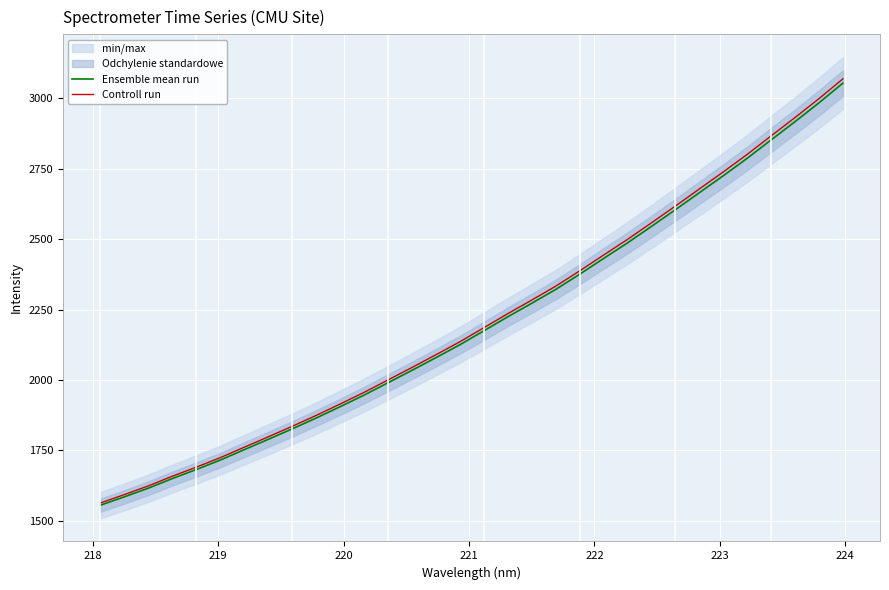

True or false: Ensemble mean run has more than 2 points higher than both neighbors.

False